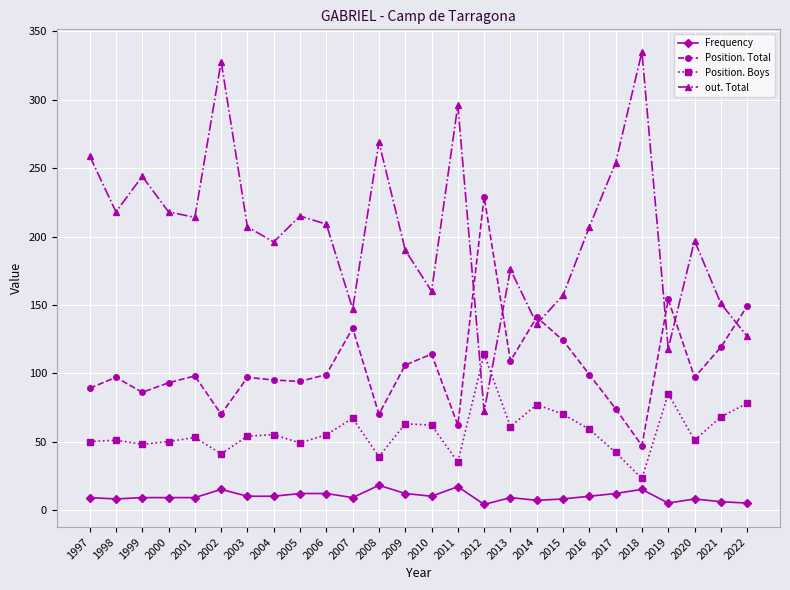

Is it true that out. Total equals 353 at 2001?

False